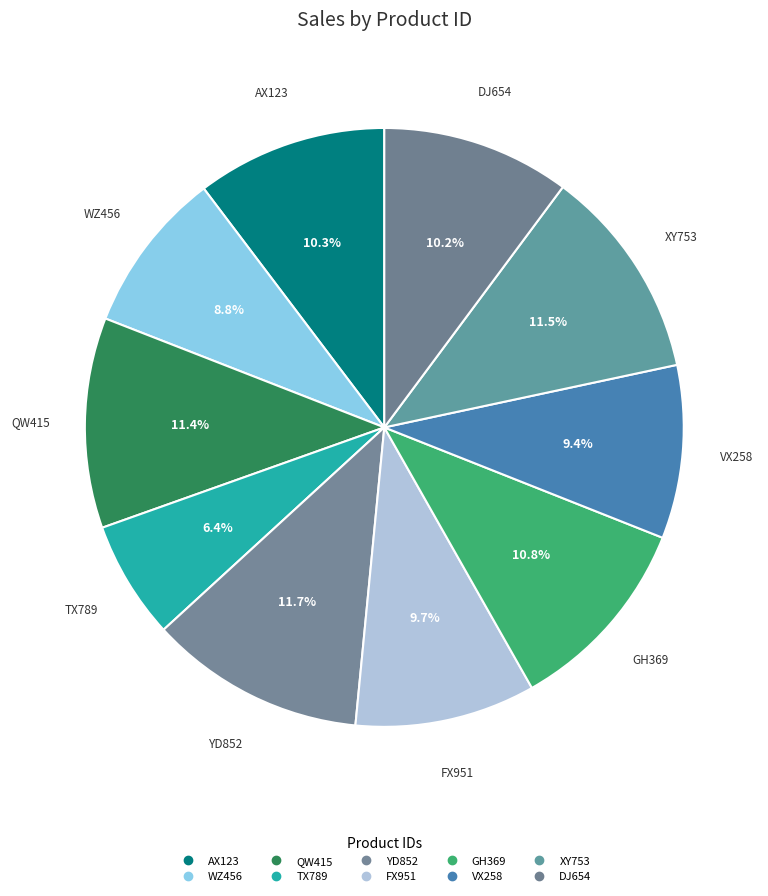

Between YD852 and FX951, which is larger?

YD852